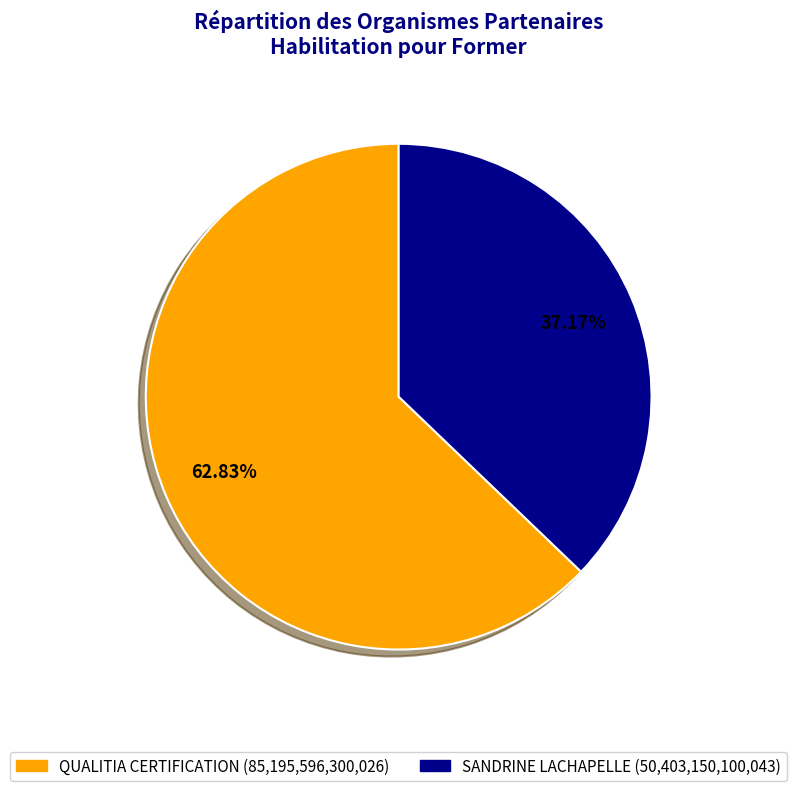

To the nearest percent, what is the difference between the largest and smallest slice percentages?

26%